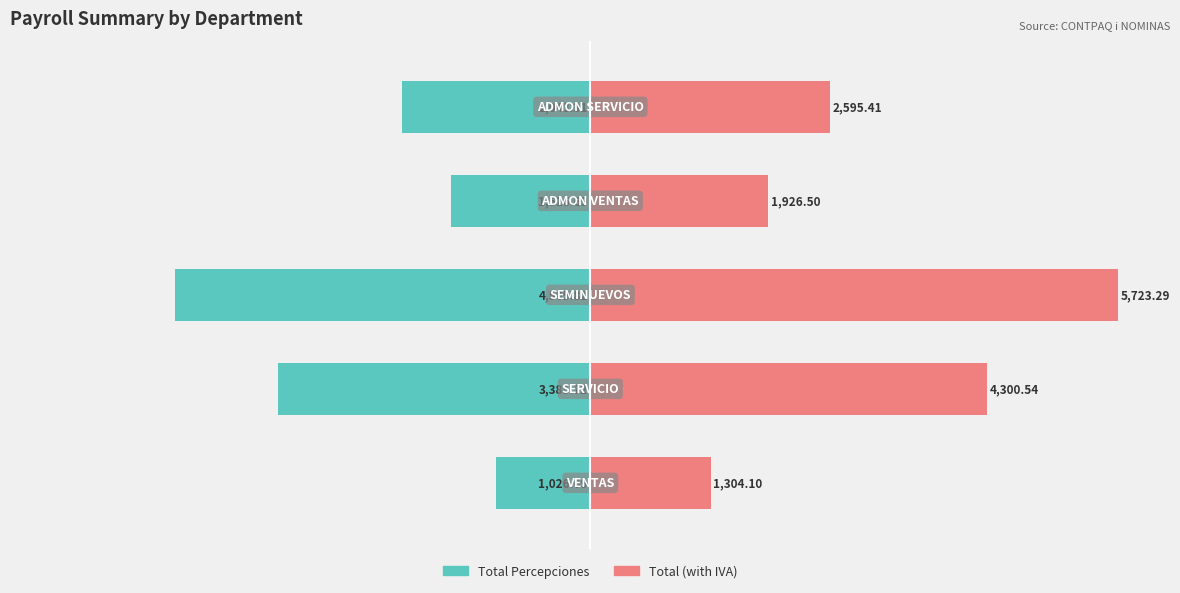

Between 2 and 4, which series saw the biggest shift?

Total